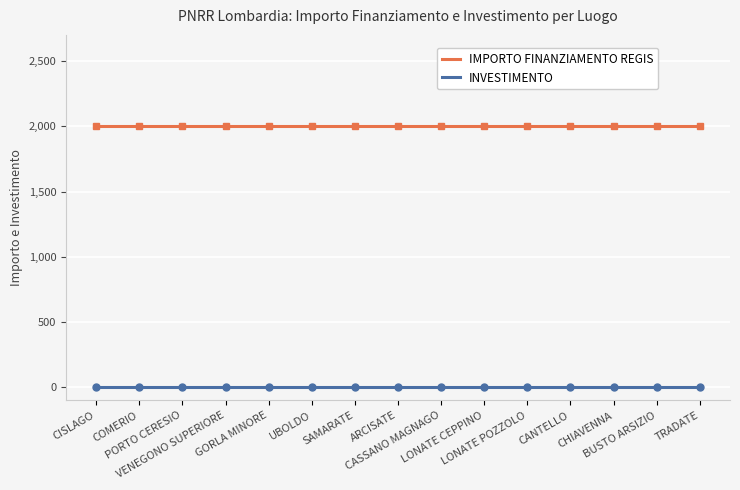

True or false: INVESTIMENTO and IMPORTO FINANZIAMENTO REGIS cross at least once.

False